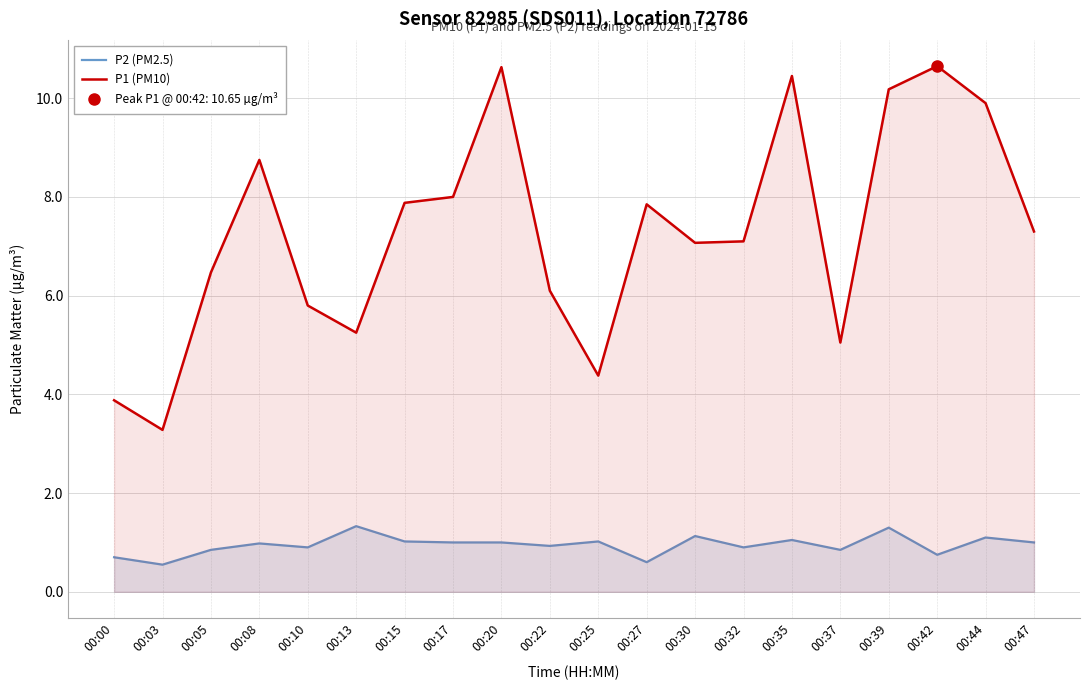

How many data points in P2 (PM2.5) are above 1?

7